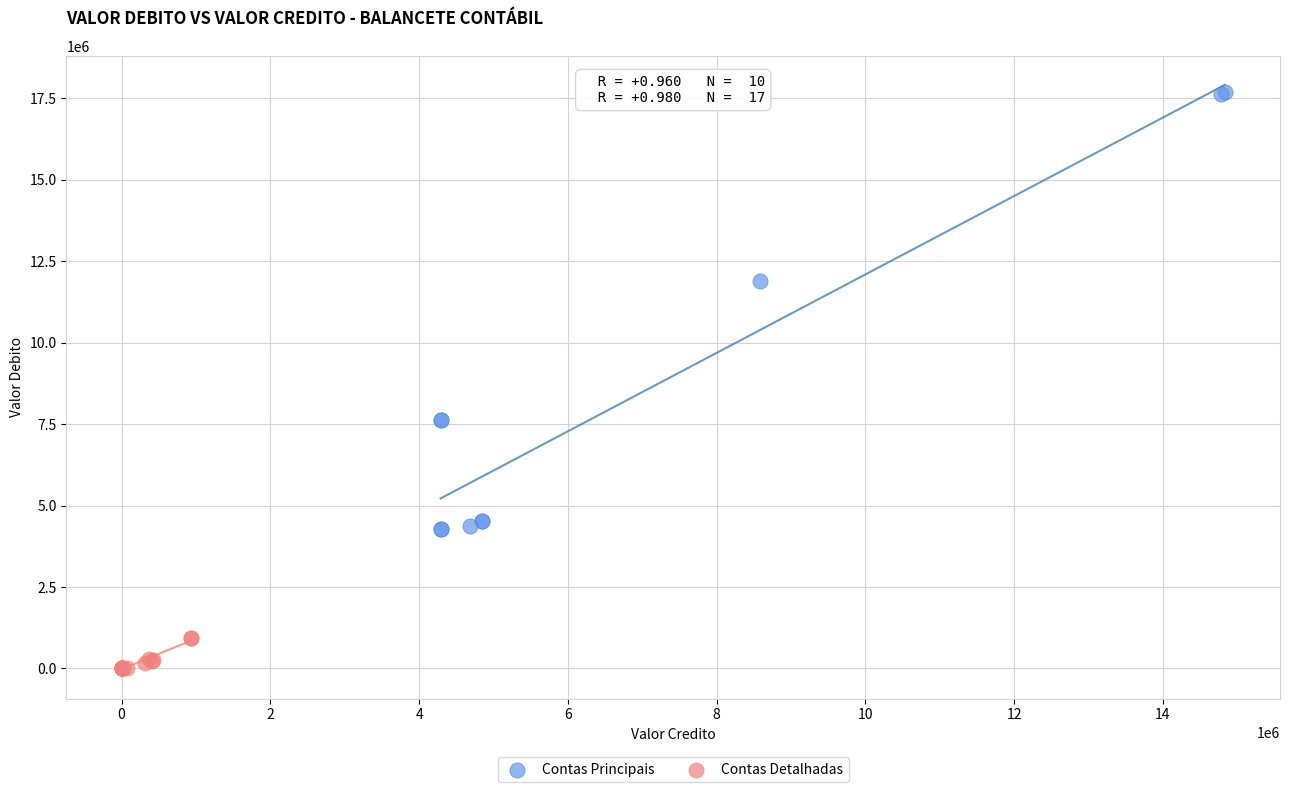

Which series reaches the maximum Y coordinate?

Contas Principais